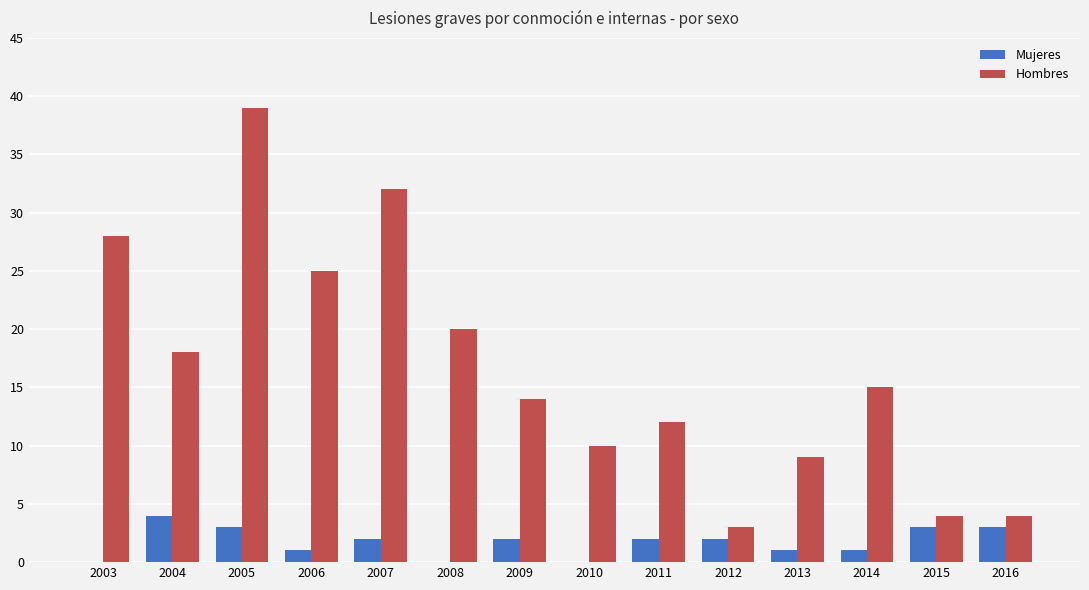

Which series changed the most between 2013 and 2014?

Hombres